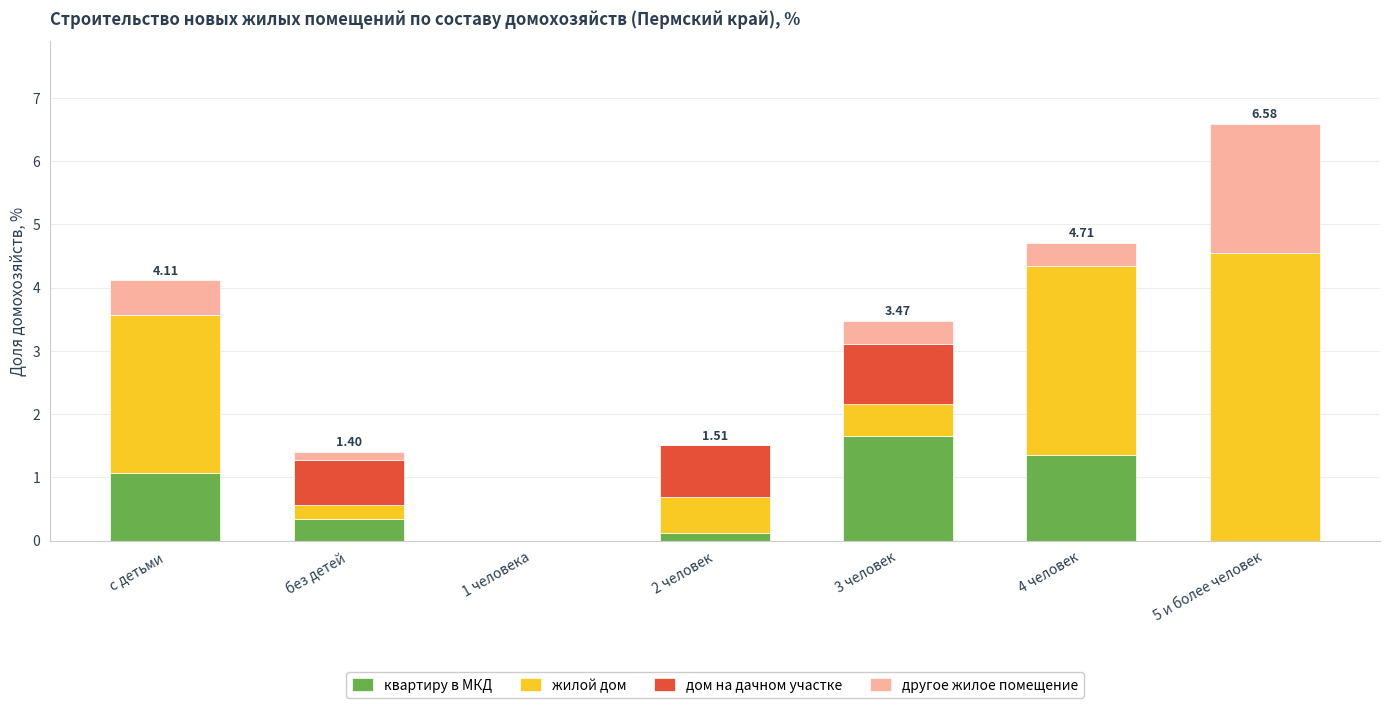

At which category is the sum across all series the highest?

5 и более человек